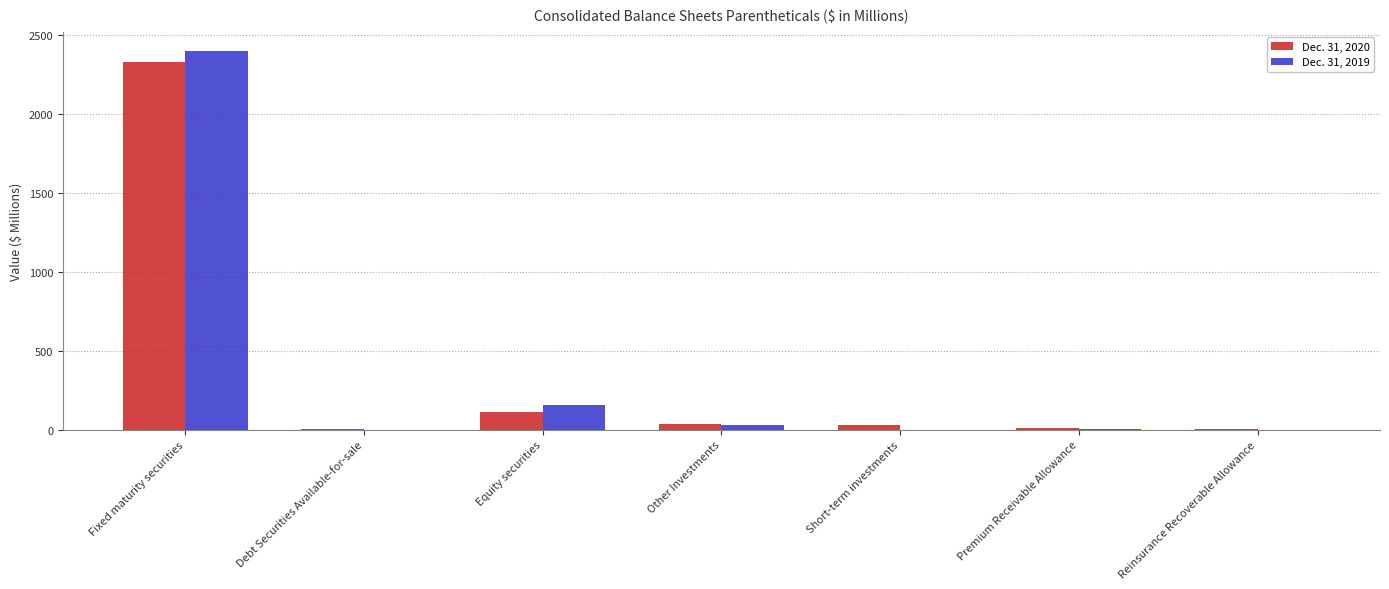

The Dec. 31, 2019 series shows 0.0 at Debt Securities Available-for-sale. True or false?

True